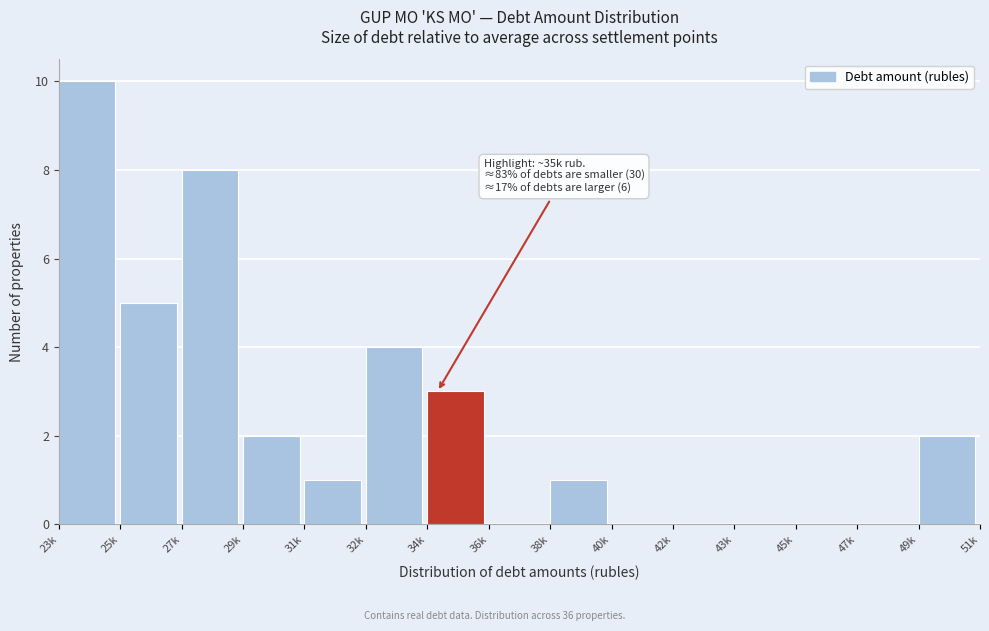

True or false: the data shows 3 at 49k.

False